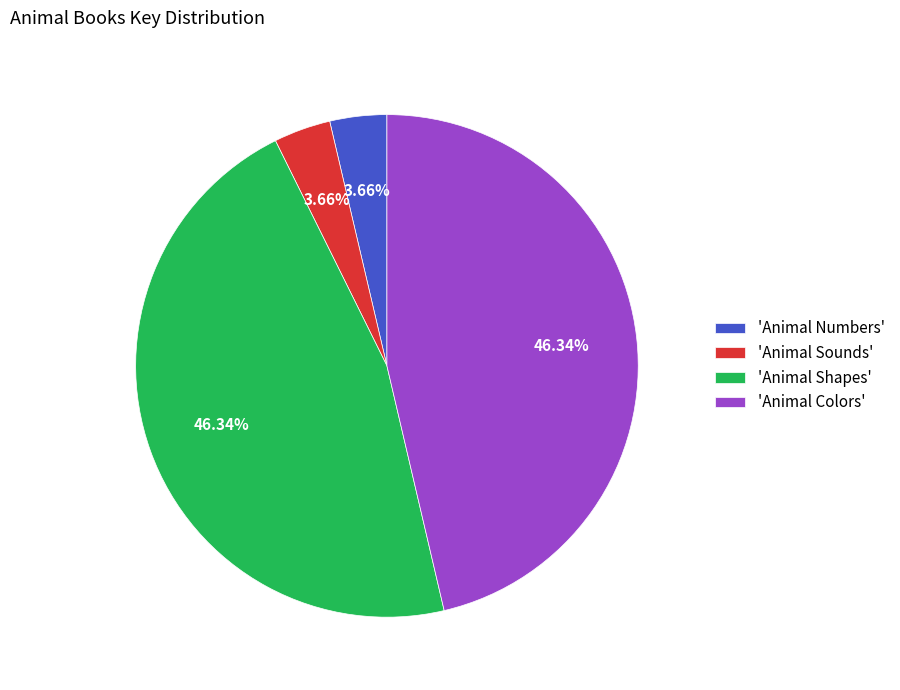

To the nearest percent, what is the average slice percentage?

25%